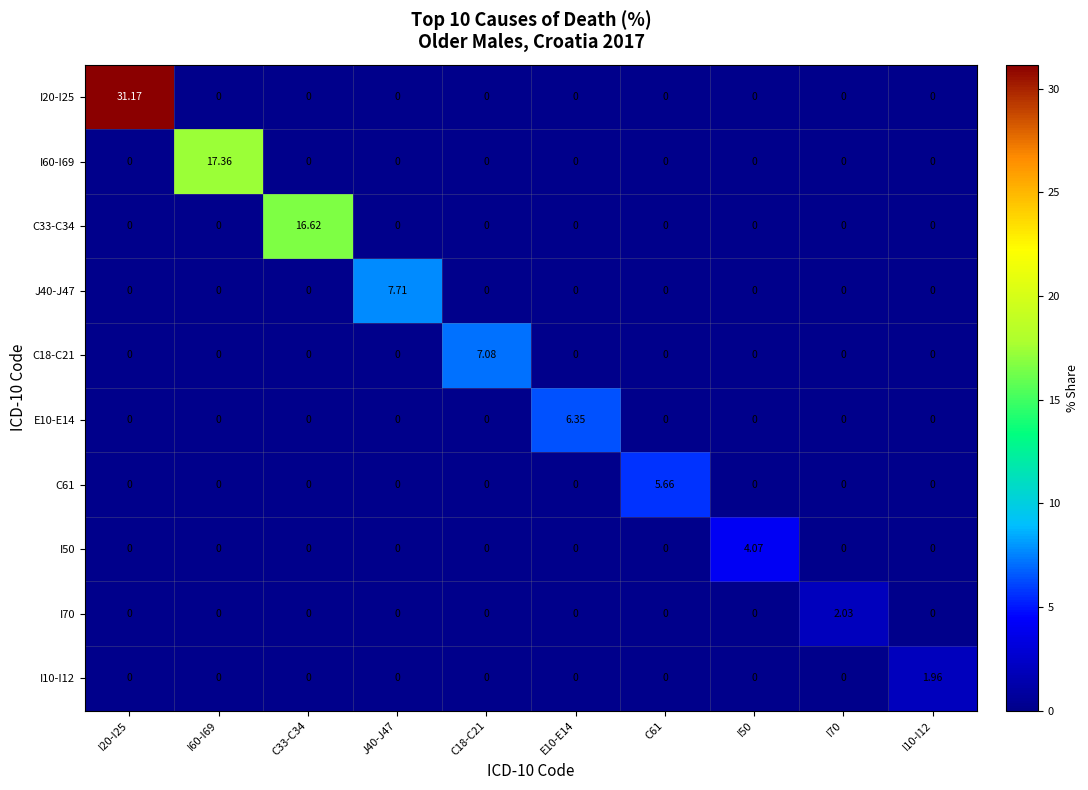

Count the number of data series in this chart.

10